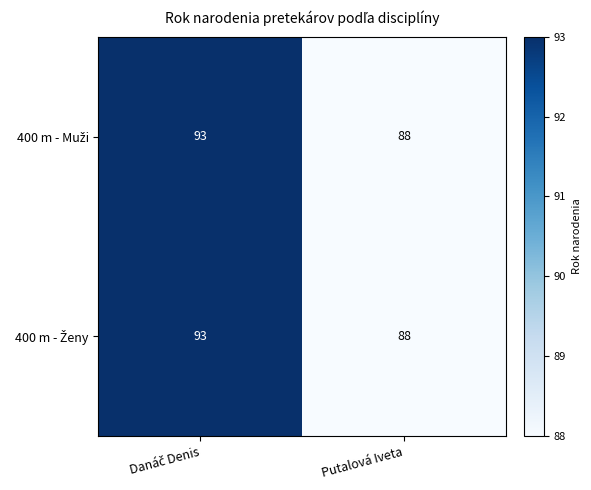

What is the maximum value shown in the chart?

93